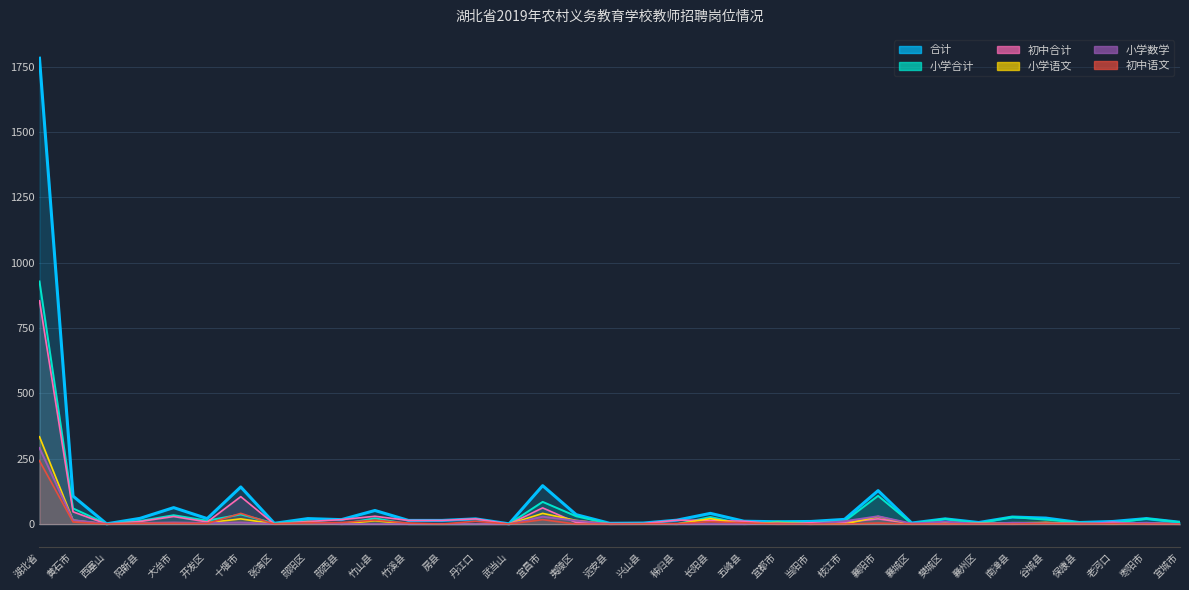

What position from the right is 远安县?

18